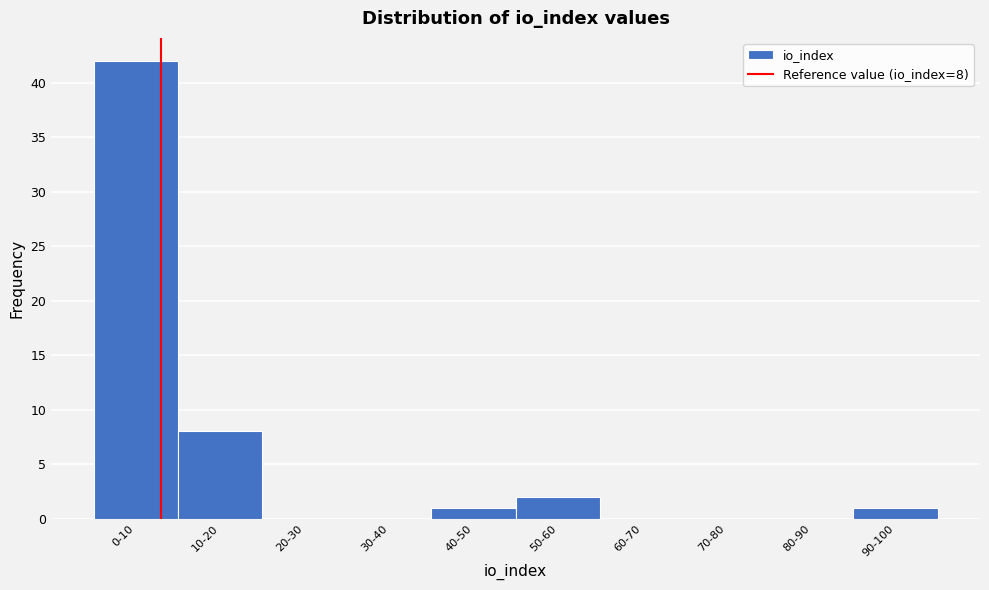

Reading left to right, extract all data points from this chart.

0-10=42	10-20=8	20-30=0	30-40=0	40-50=1	50-60=2	60-70=0	70-80=0	80-90=0	90-100=1